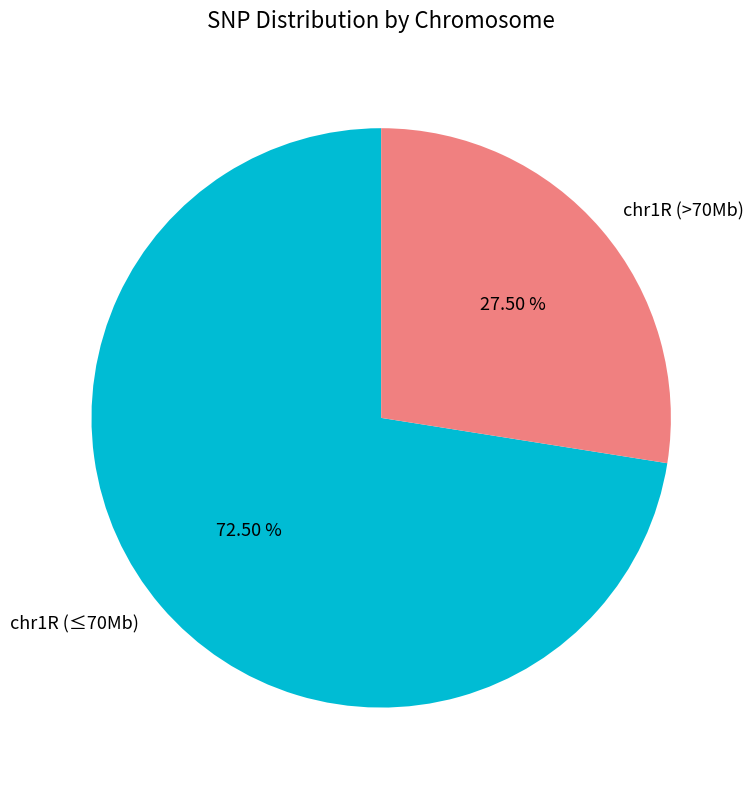

Combined, do chr1R (>70Mb) and chr1R (≤70Mb) account for over 50%?

Yes